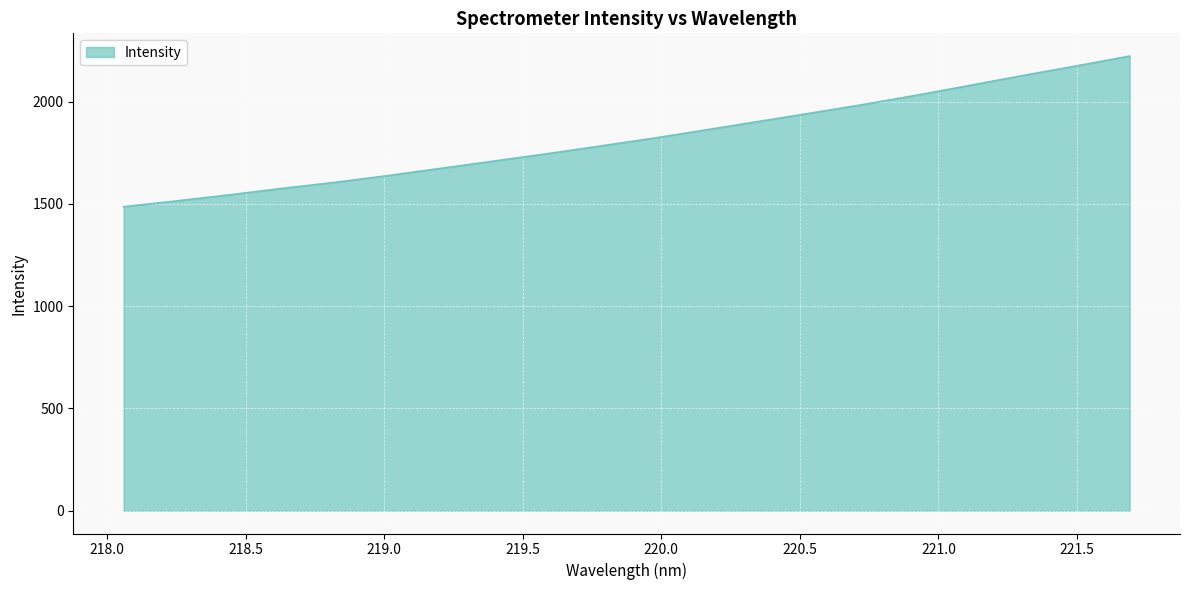

What is the difference between the maximum and minimum values?

736.6